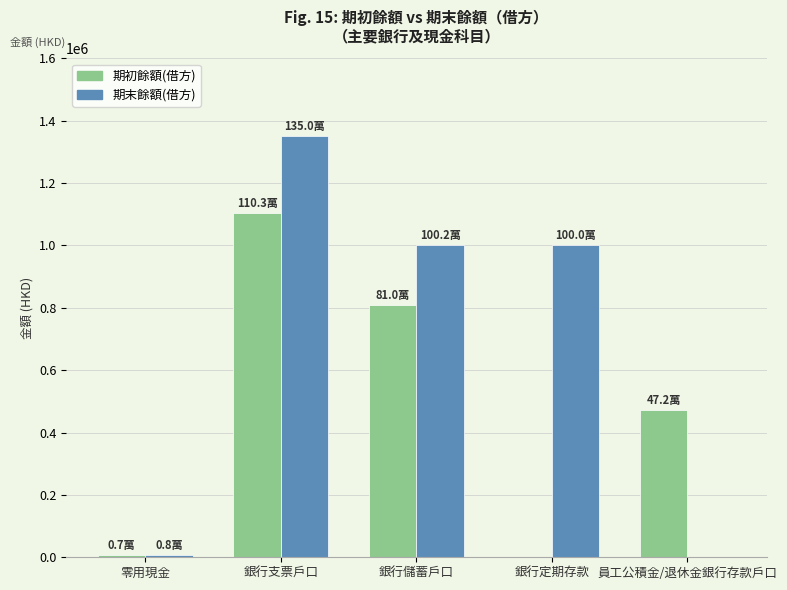

The 期初餘額(借方) series shows 1102947.8 at 銀行支票戶口. True or false?

True